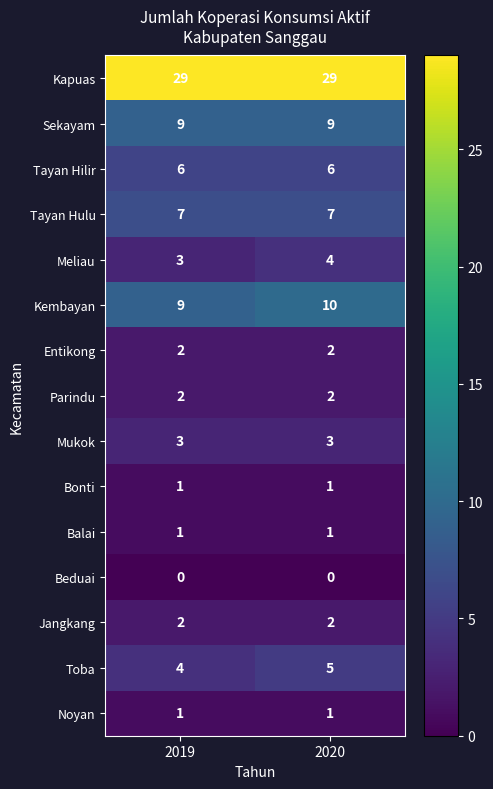

Reading right to left, what are all the values shown in this chart?

Kapuas: 2020=29	2019=29
Sekayam: 2020=9	2019=9
Tayan Hilir: 2020=6	2019=6
Tayan Hulu: 2020=7	2019=7
Meliau: 2020=4	2019=3
Kembayan: 2020=10	2019=9
Entikong: 2020=2	2019=2
Parindu: 2020=2	2019=2
Mukok: 2020=3	2019=3
Bonti: 2020=1	2019=1
Balai: 2020=1	2019=1
Beduai: 2020=0	2019=0
Jangkang: 2020=2	2019=2
Toba: 2020=5	2019=4
Noyan: 2020=1	2019=1